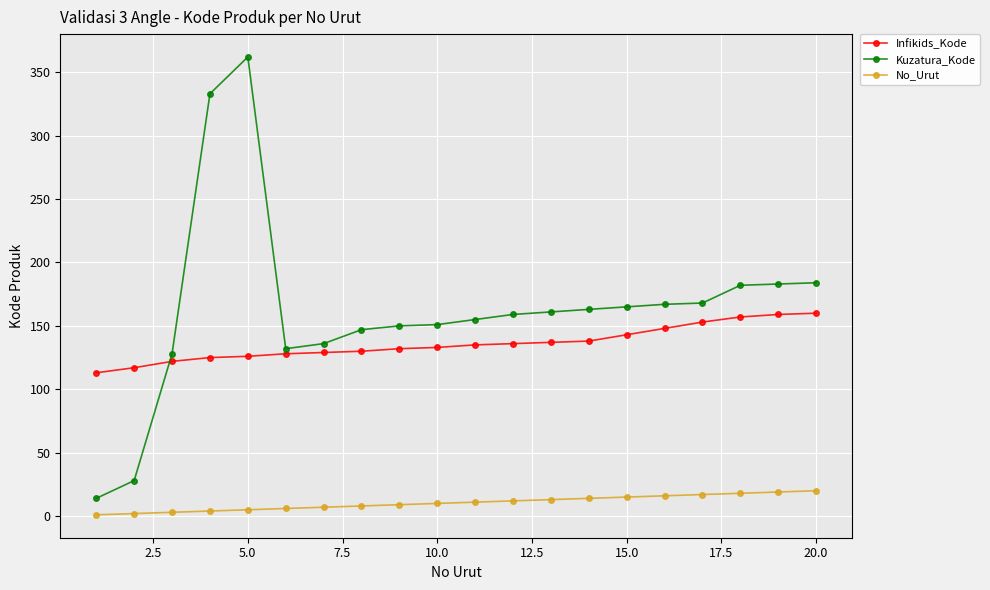

List the series in order of their peak value, lowest first.

No_Urut, Infikids_Kode, Kuzatura_Kode